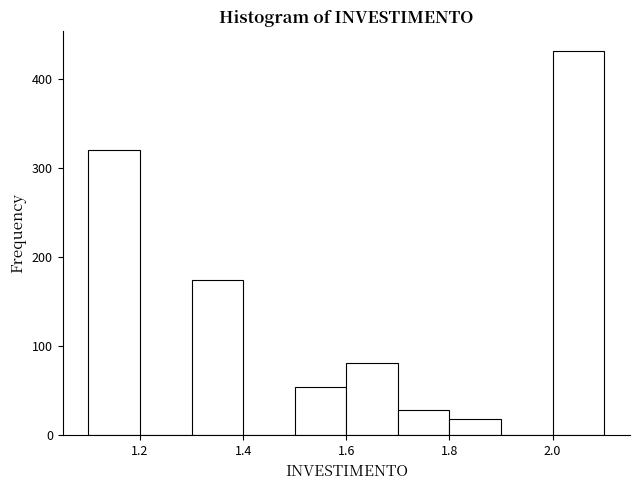

Reading left to right, transcribe this chart: for each bar, give the range it covers on the x-axis and its height. The values are not printed on the chart, so give them approximately, as read against the axis.

1.1 to 1.2: 320
1.2 to 1.3: 0
1.3 to 1.4: 170
1.4 to 1.5: 0
1.5 to 1.6: 50
1.6 to 1.7: 80
1.7 to 1.8: 30
1.8 to 1.9: 20
1.9 to 2.0: 0
2.0 to 2.1: 430